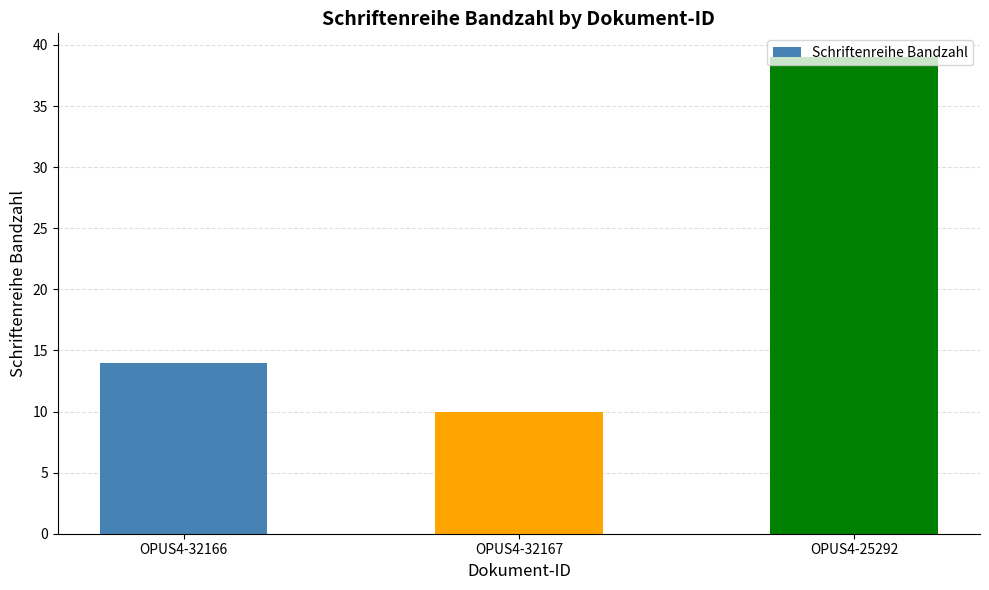

Which category has the highest value across all series?

OPUS4-25292